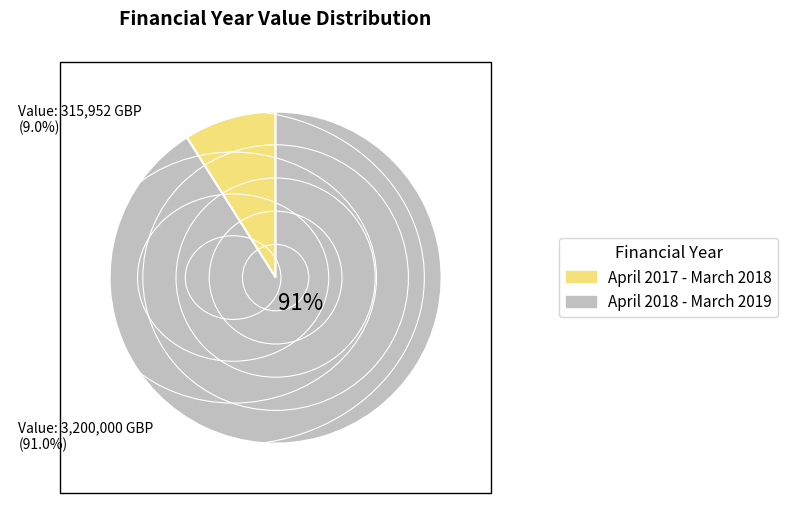

To the nearest percent, what percentage of the pie is April 2017 - March 2018?

9%